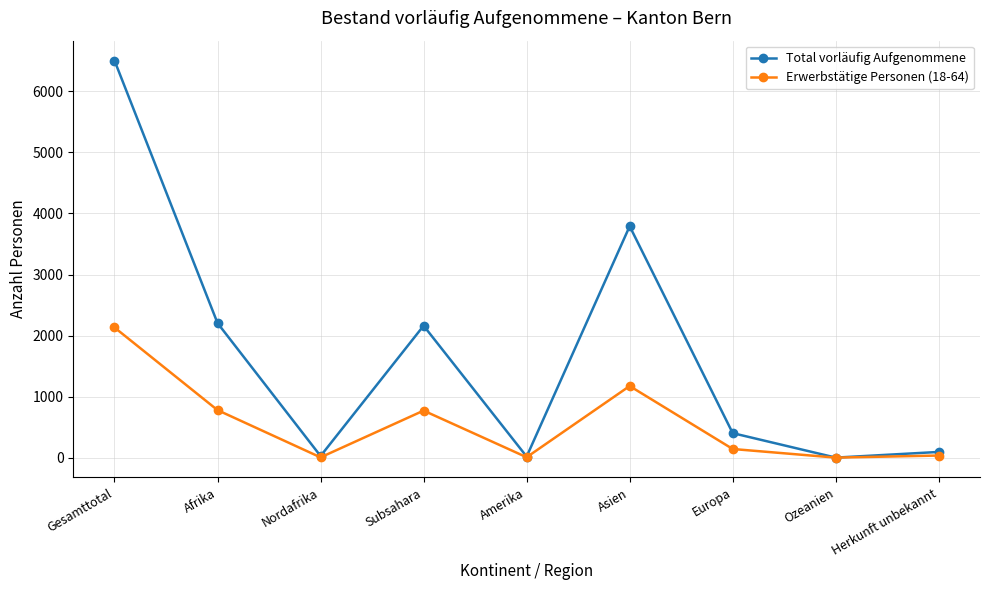

What is the total value across all series at Asien?

4964